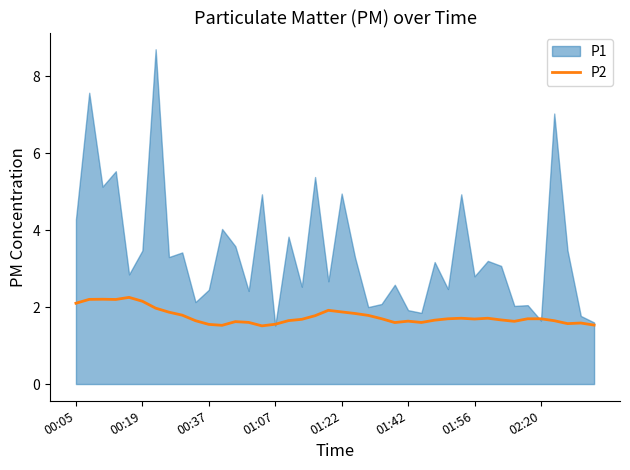

Is it true that P2 equals 1.3 at 00:05?

False